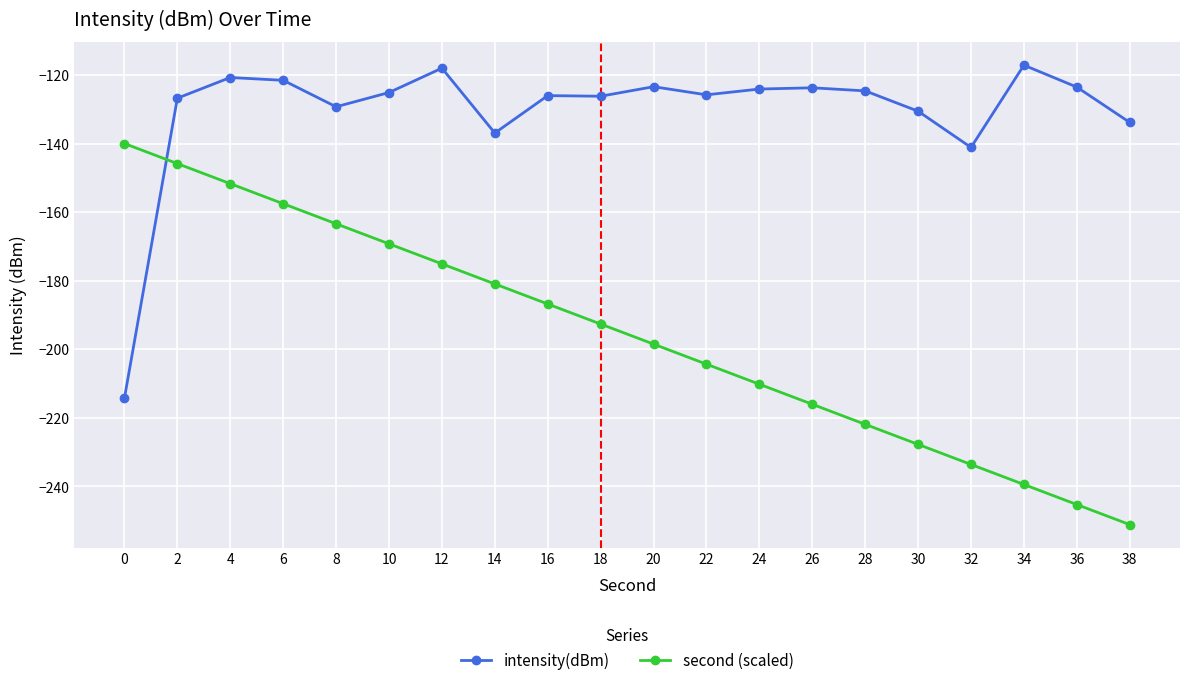

What is the highest value of the second (scaled) series?

-140.0